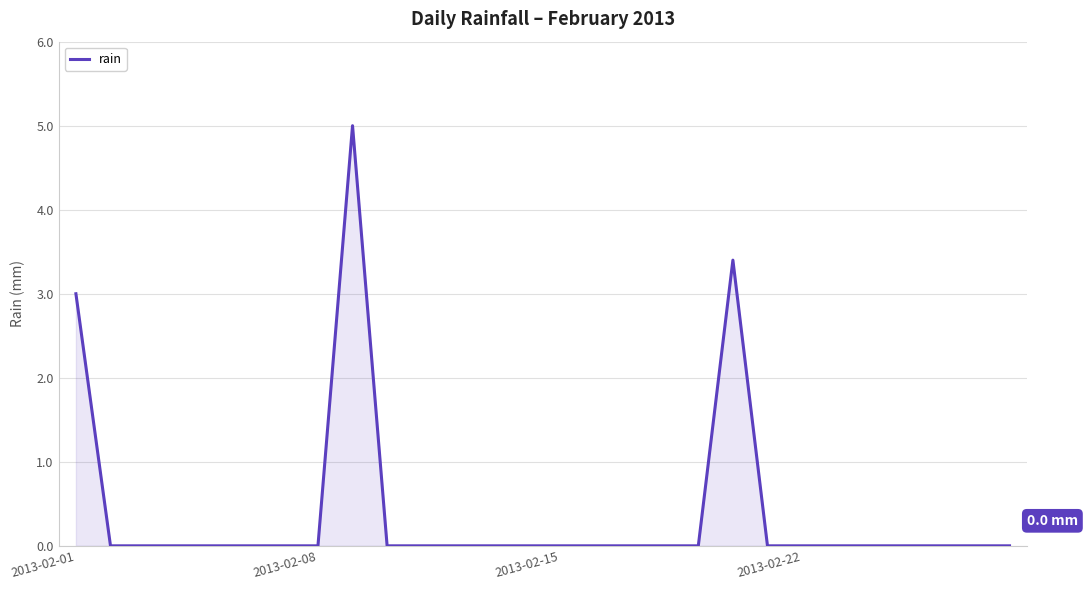

True or false: the data has more than 0 interior local peaks.

True